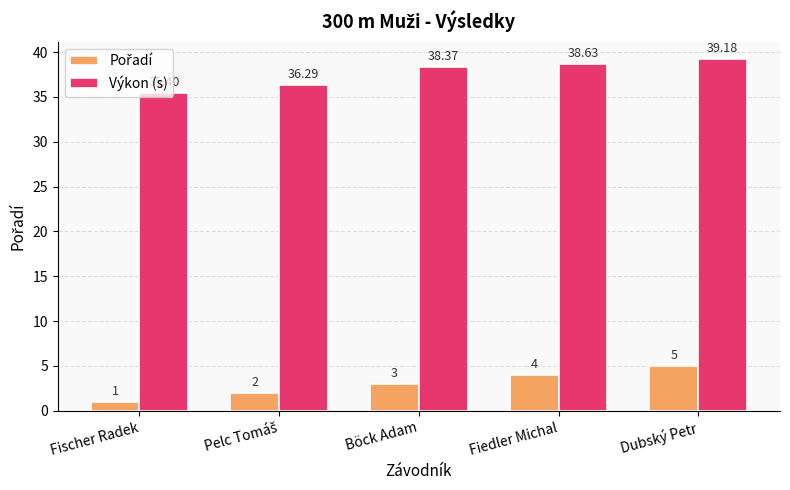

At which label does Výkon (s) first exceed 38?

Böck Adam